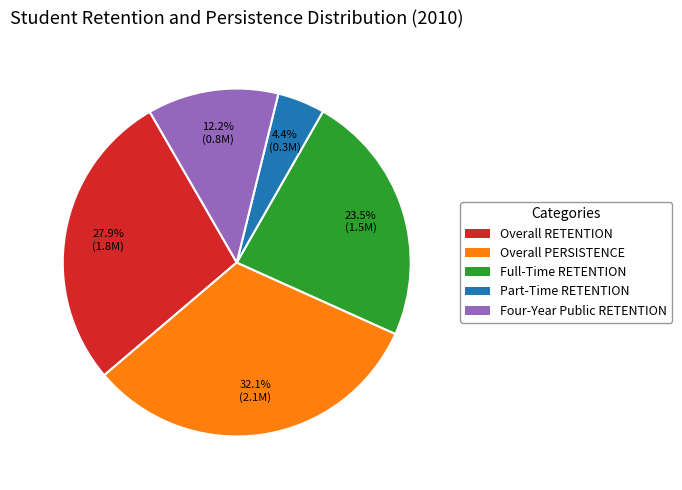

What portion of the pie excludes Overall PERSISTENCE?

67.9%